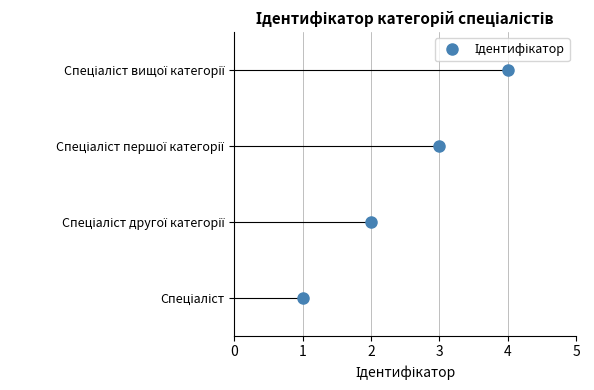

True or false: there are more than 0 points higher than both neighbors.

False